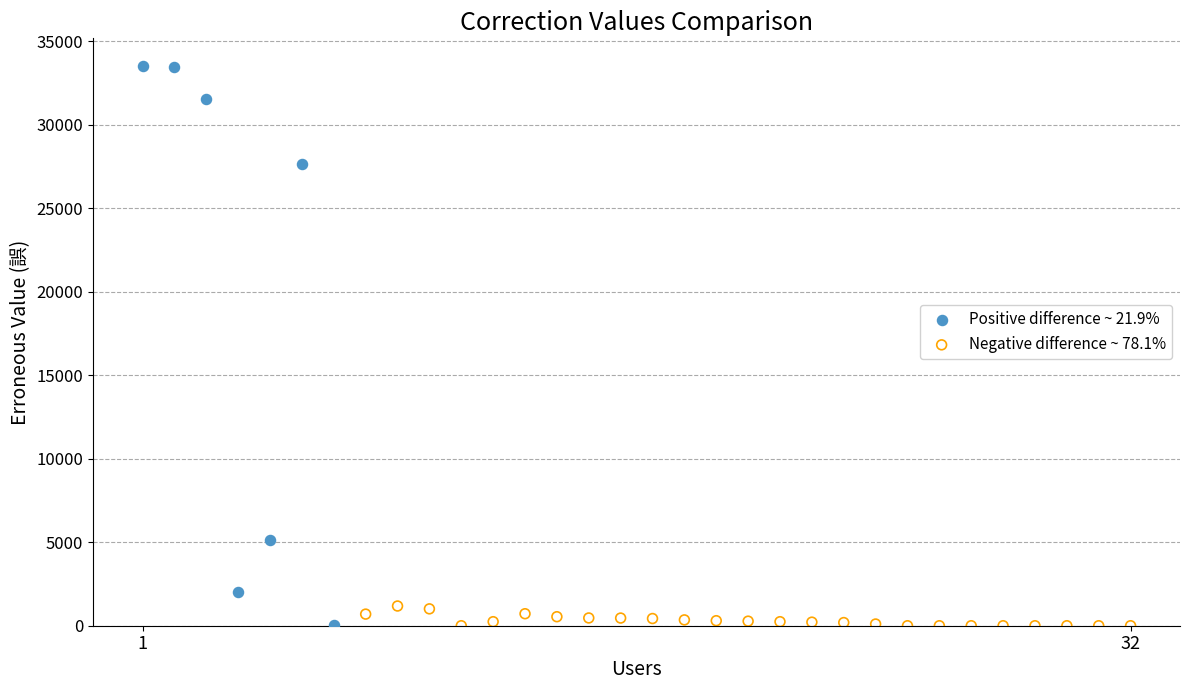

Which series has the largest Y range (max minus min)?

Positive difference ~ 21.9%